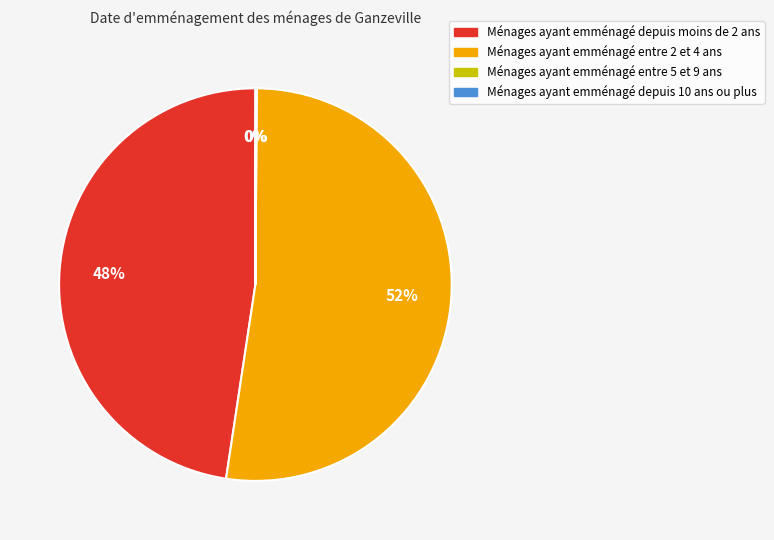

Which slice is the largest?

Ménages ayant emménagé entre 2 et 4 ans